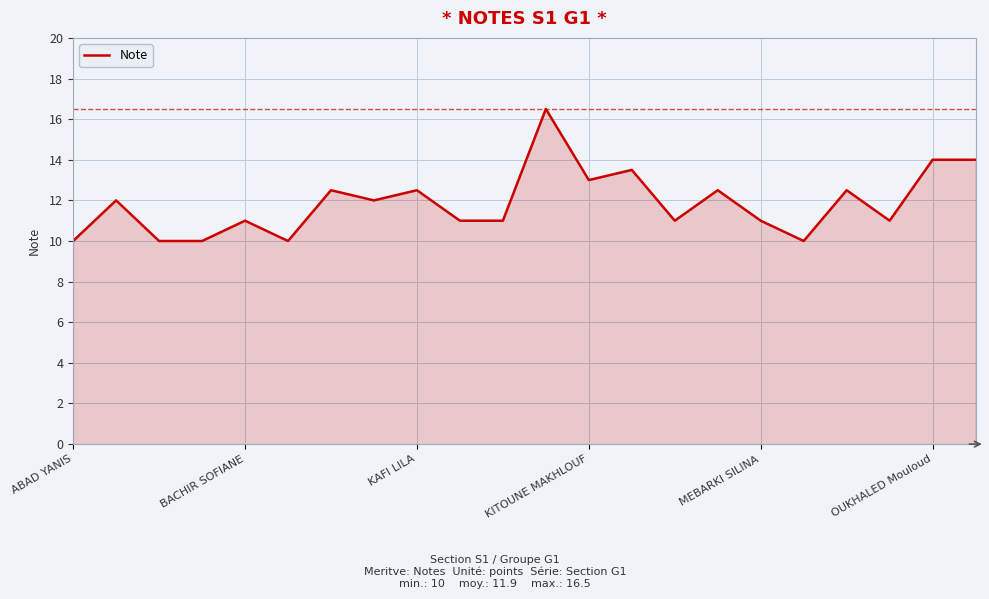

What is the maximum value shown in the chart?

16.5